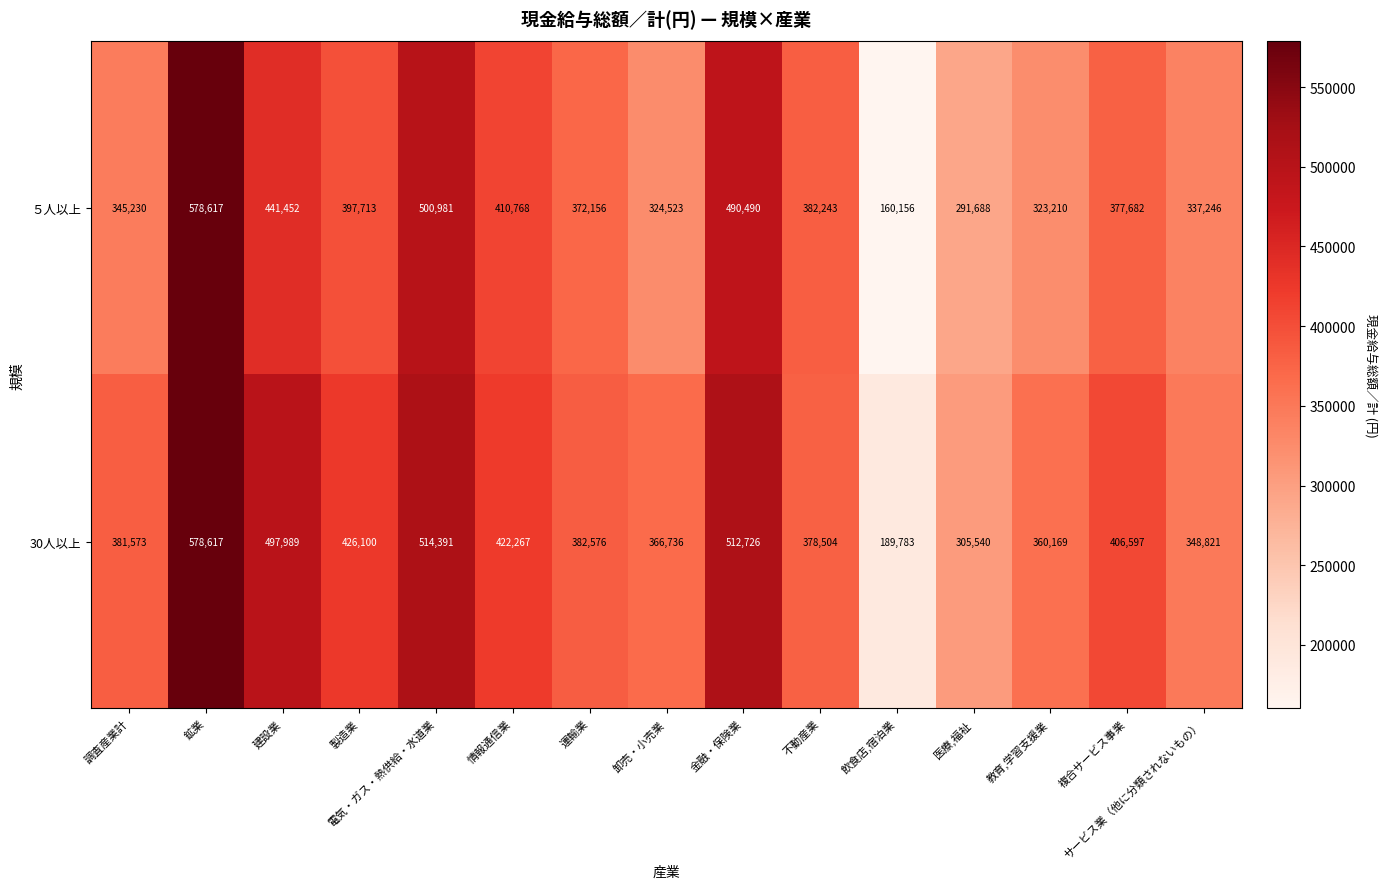

Which series has the largest total across all categories?

30人以上